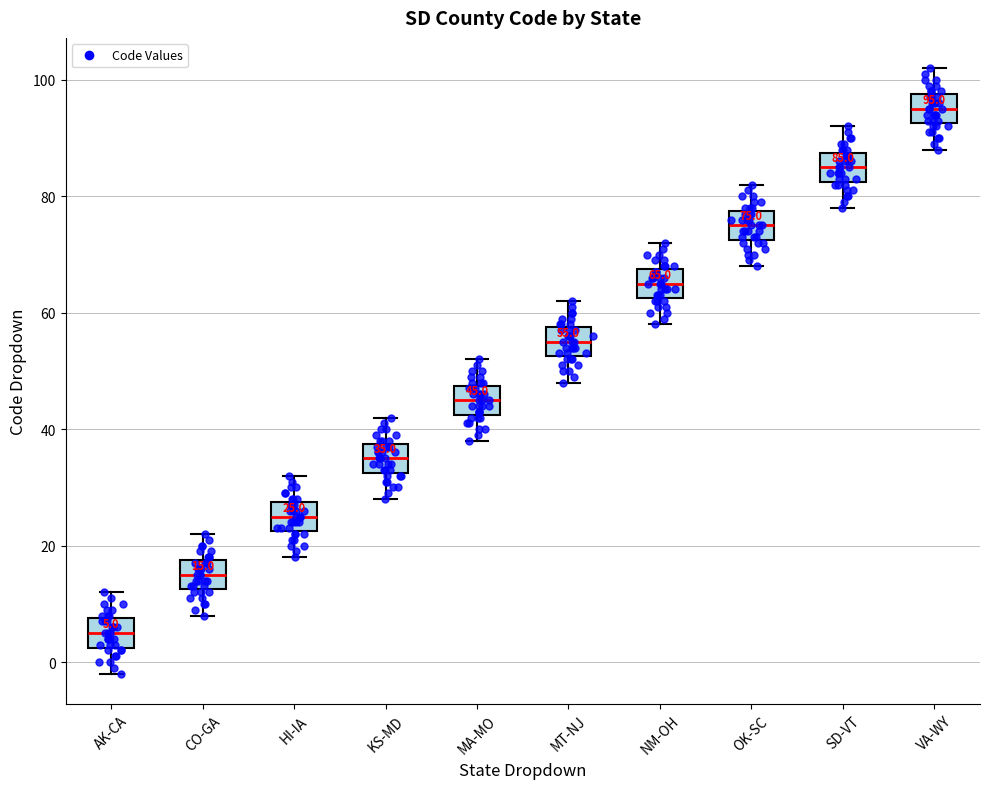

Which box's median line is the highest?

VA-WY